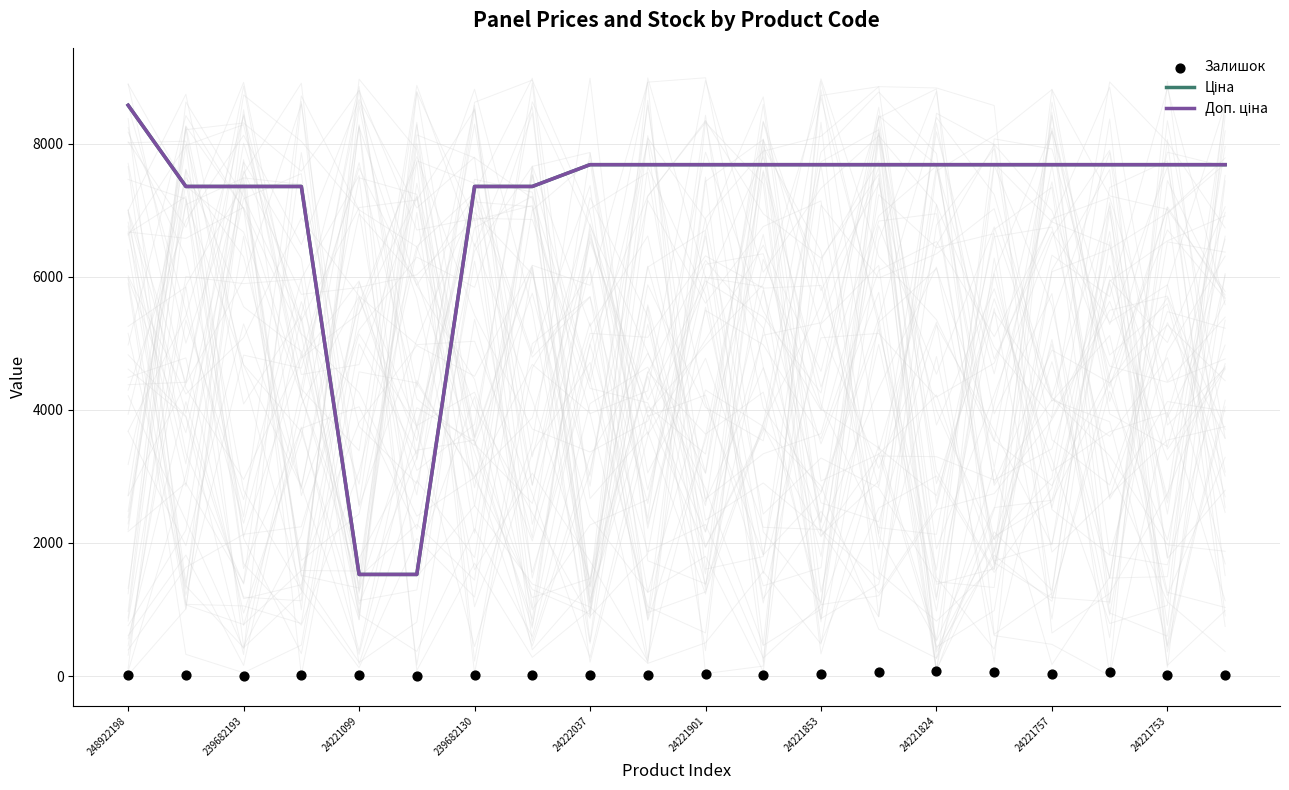

What is the total value across all series at 239682130?

14741.4